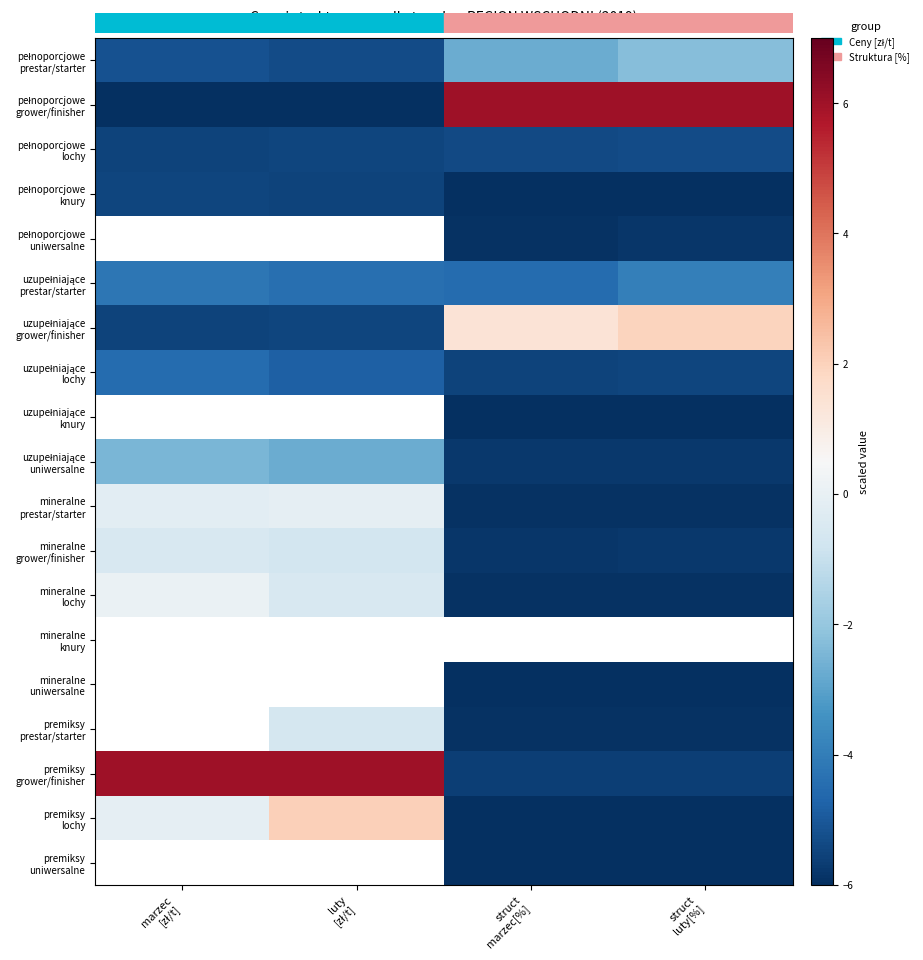

What is the sum of all uzupełniające grower/finisher values?

-7.6